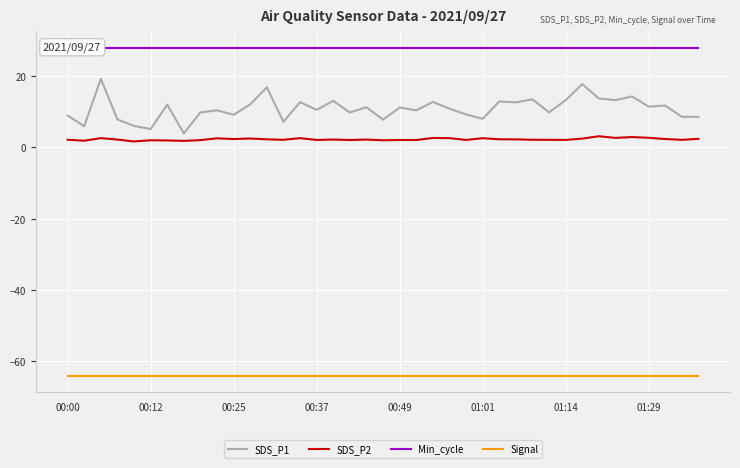

True or false: Signal and Min_cycle intersect in this chart.

False